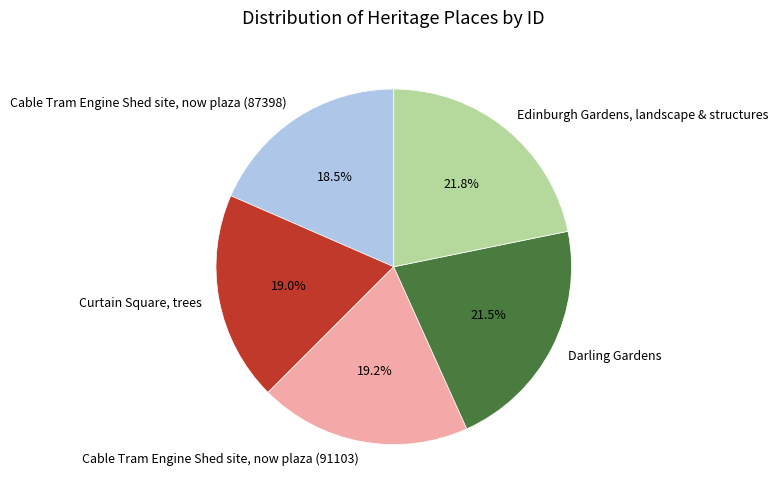

To the nearest percent, what is the average slice percentage?

20%